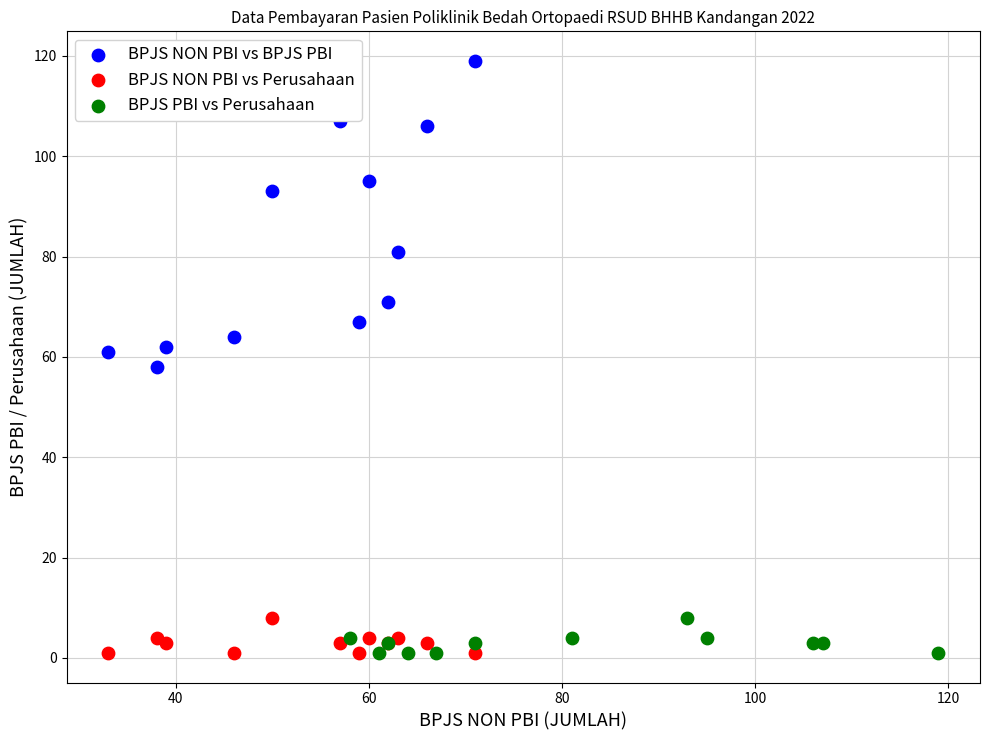

What are all the series names shown in the legend?

BPJS NON PBI vs BPJS PBI, BPJS NON PBI vs Perusahaan, BPJS PBI vs Perusahaan